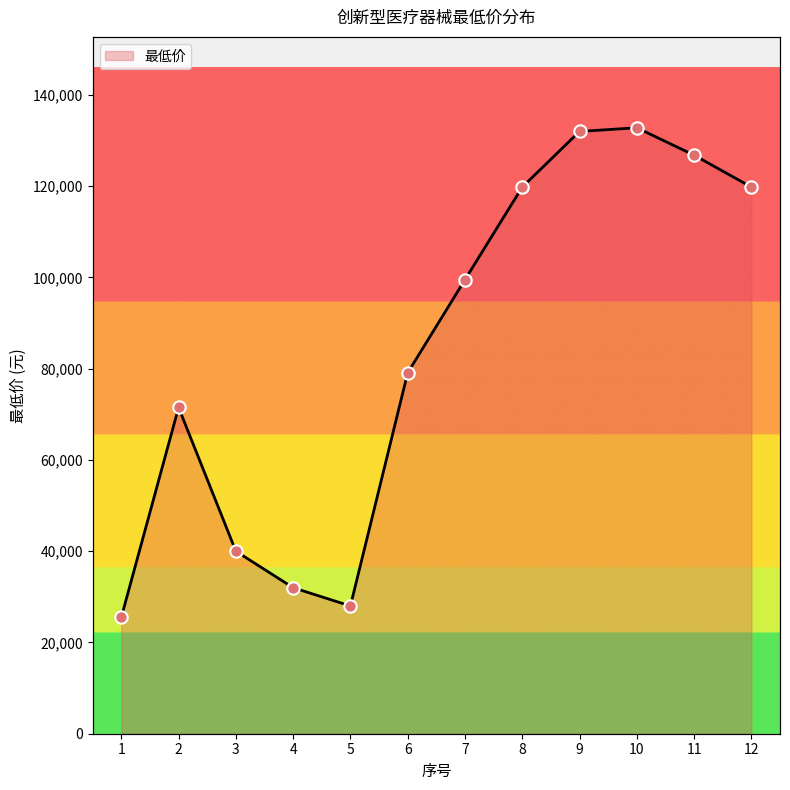

What is the ratio of the value at 10 to the value at 3?

3.3